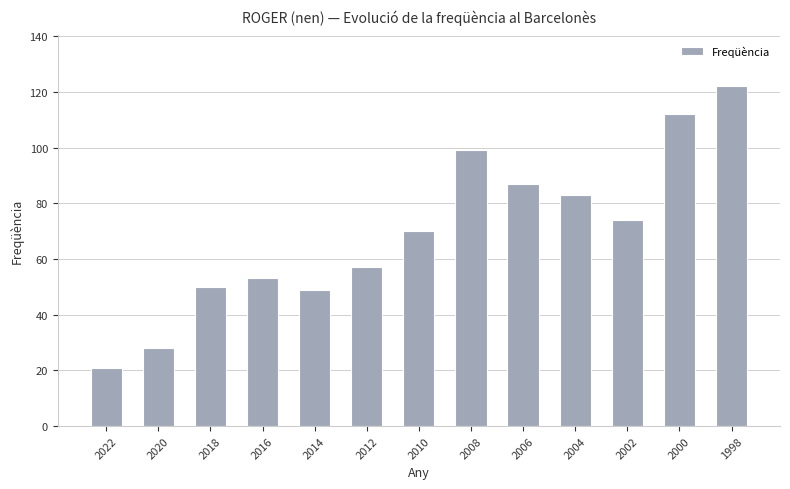

Reading left to right, list all the values displayed in this chart.

2022=21	2020=28	2018=50	2016=53	2014=49	2012=57	2010=70	2008=99	2006=87	2004=83	2002=74	2000=112	1998=122